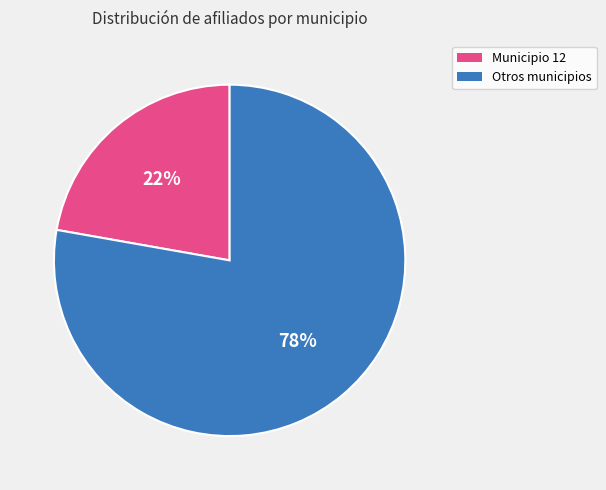

The Municipio 12 slice represents 11% of the pie. True or false?

False